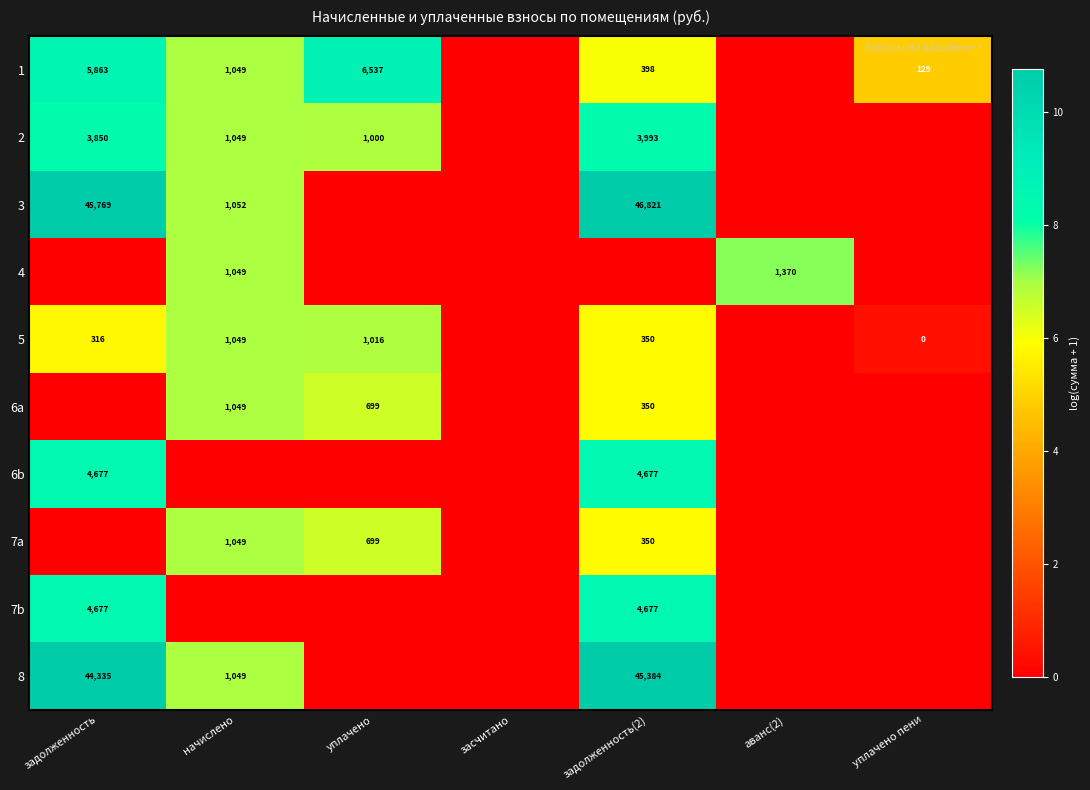

What is the difference between the 4 values at аванс(2) and начислено?

321